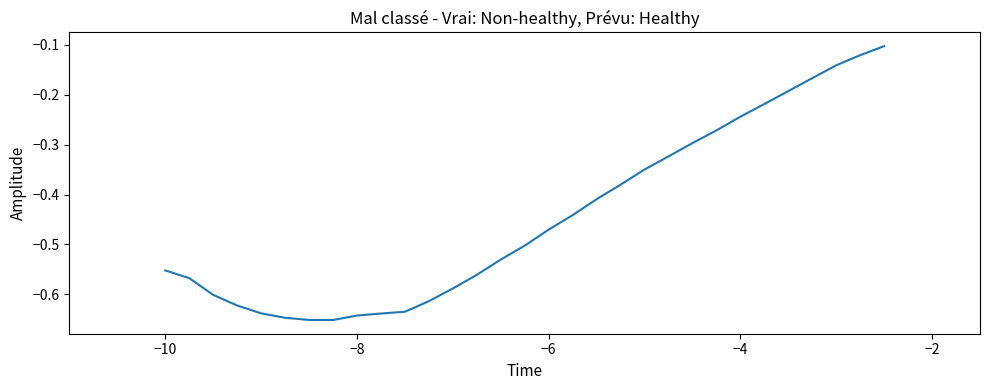

True or false: the data has more than 0 interior local peaks.

False